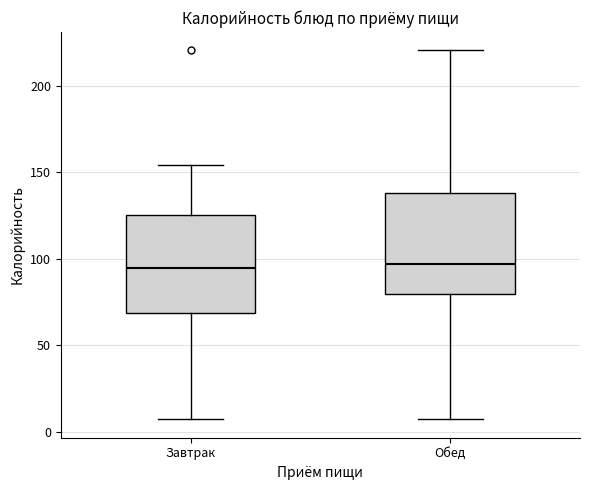

Where does the median line of the box for Завтрак sit on the y-axis? The values are not printed on the chart, so give them approximately, as read against the axis.

95